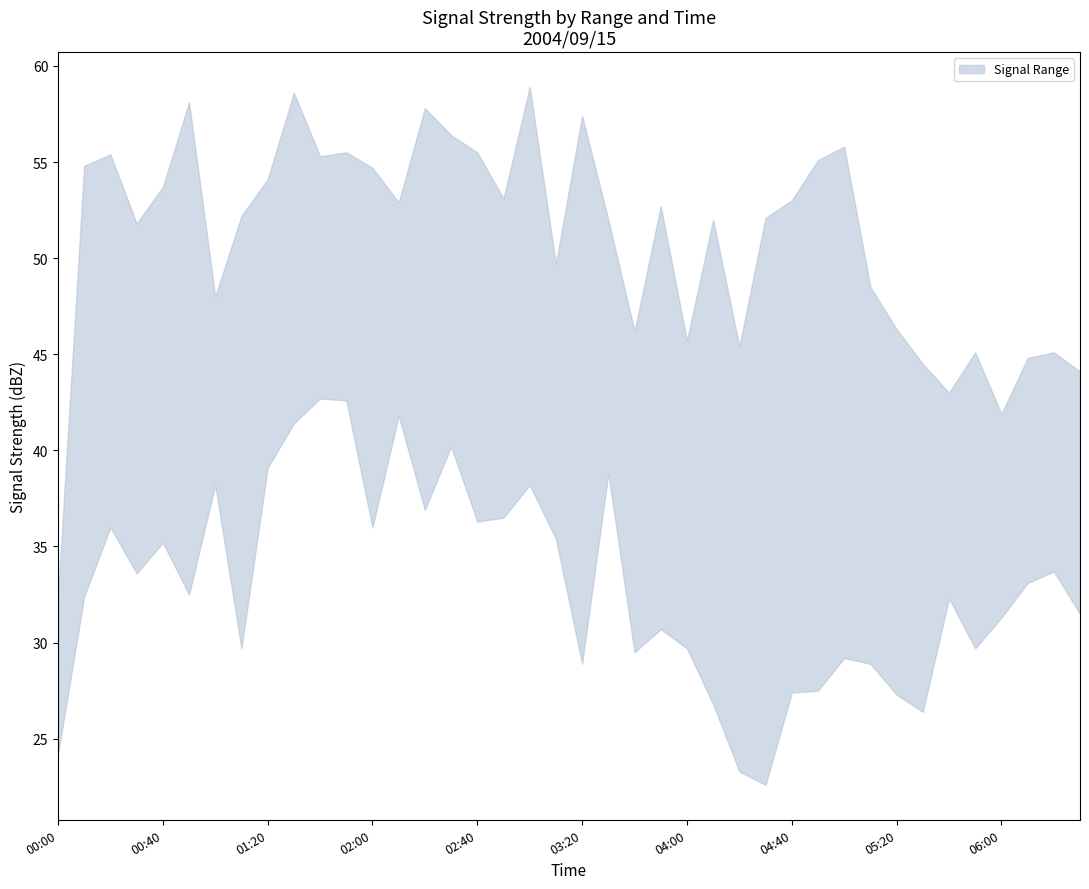

What is the smallest value displayed?

22.6